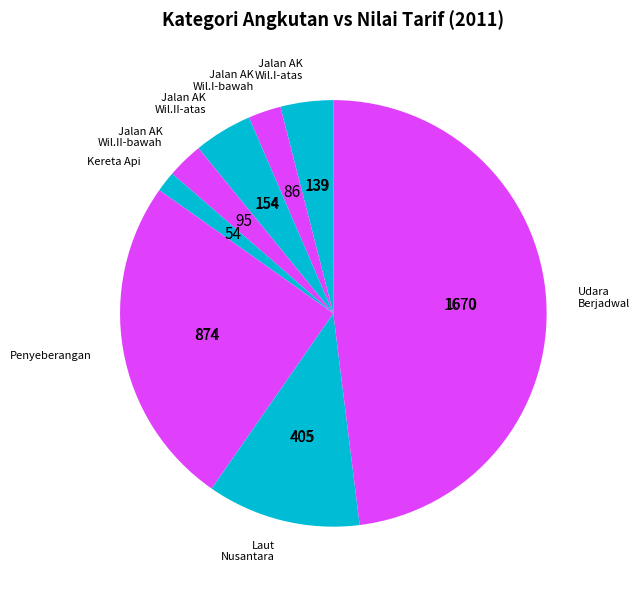

Which category has the biggest portion of the pie?

Angkutan Udara Berjadwal